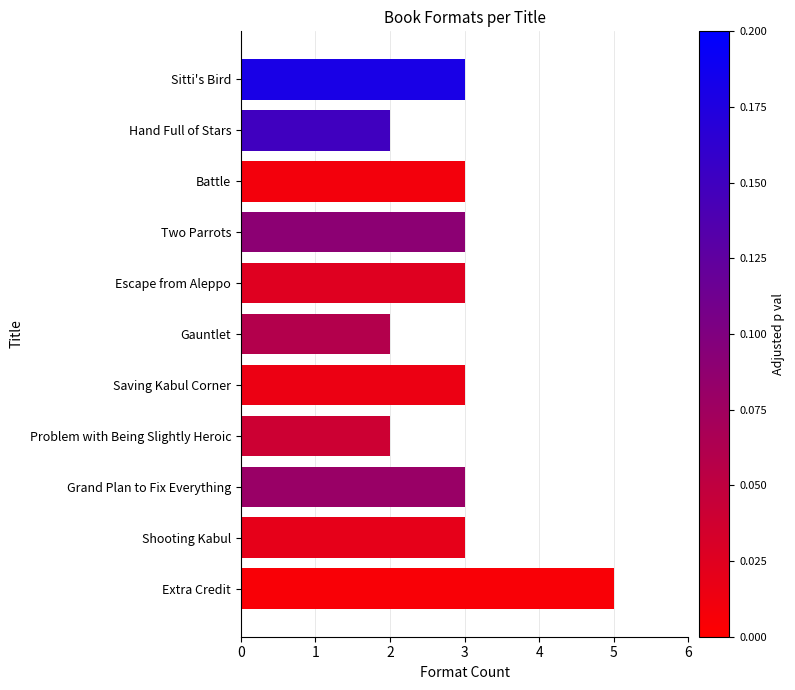

How many series are shown in this chart?

1